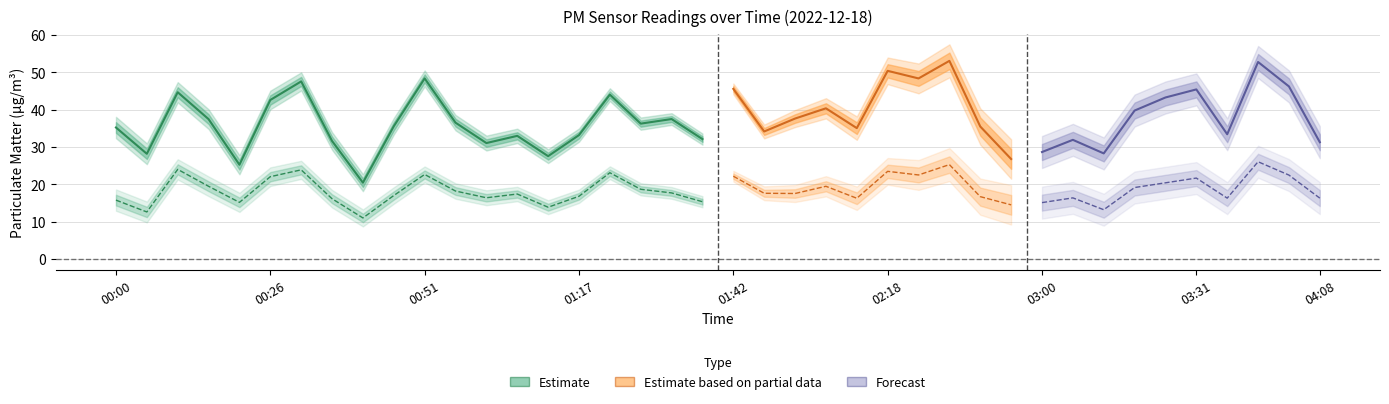

Is it true that P2 equals 12.6 at 00:05?

True